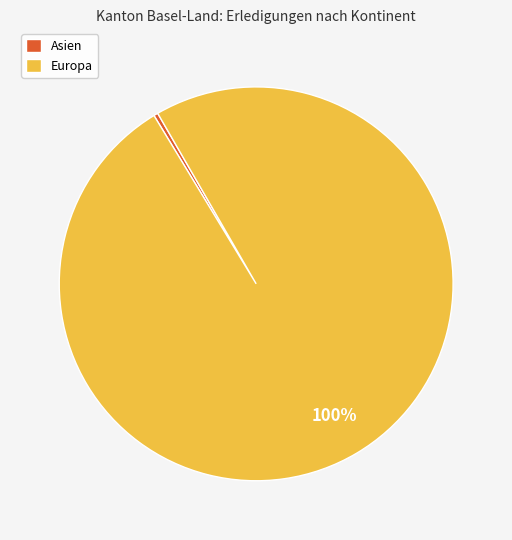

Which slice is the smallest?

Asien